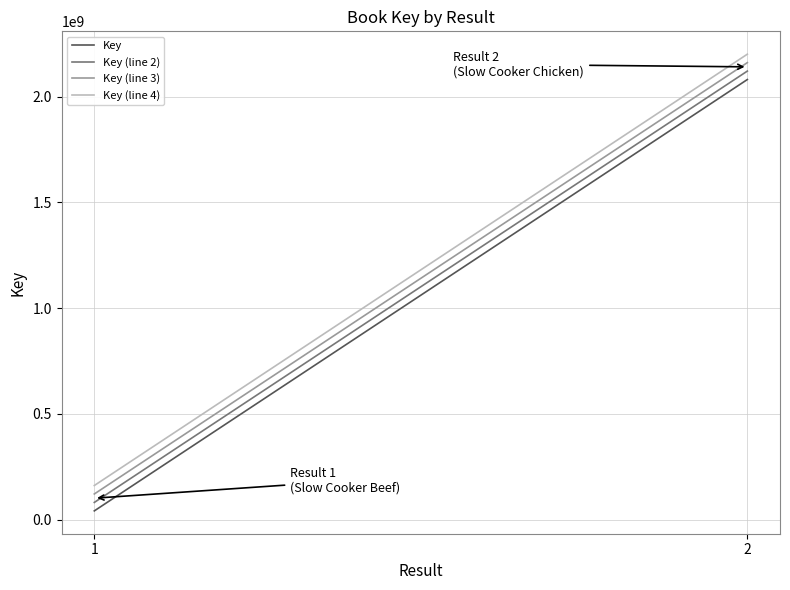

How many lines are shown in the chart?

4